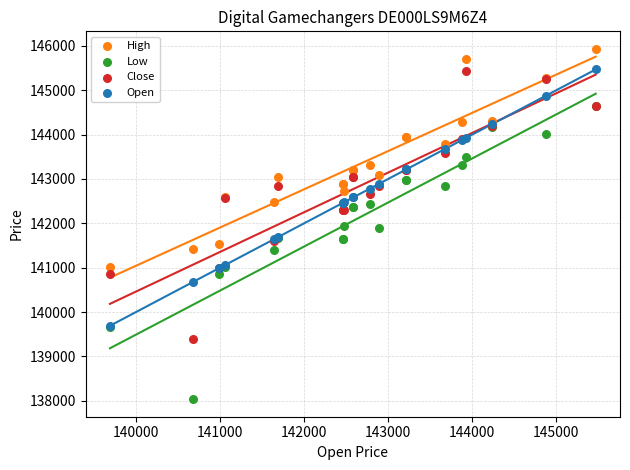

What are all the series names shown in the legend?

High, Low, Close, Open